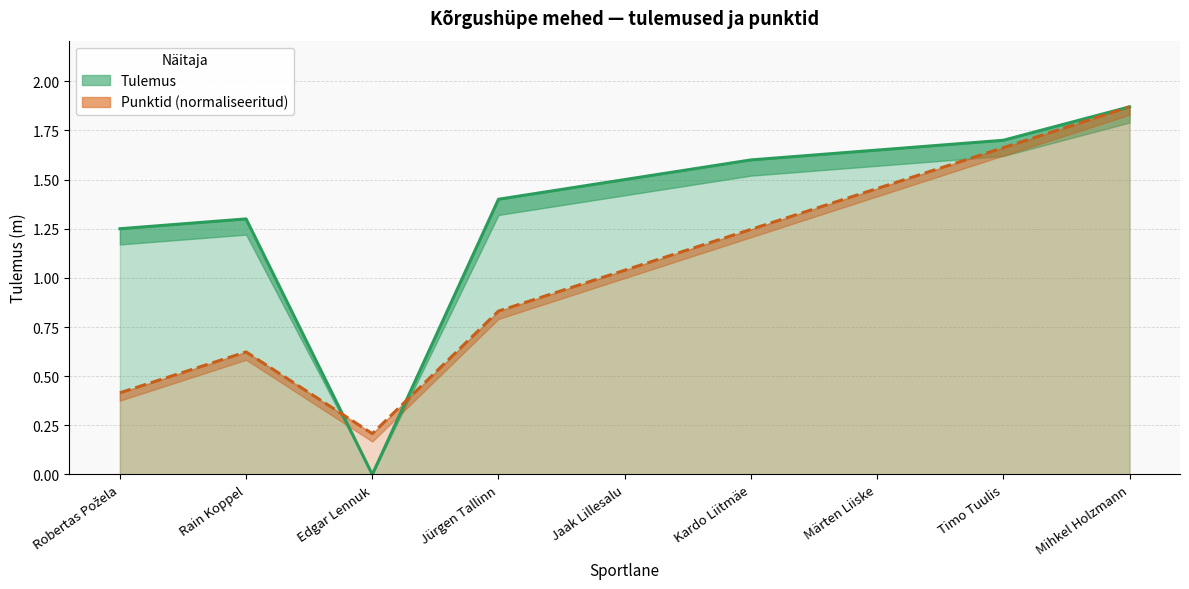

What is the lowest value of the Punktid series?

0.2